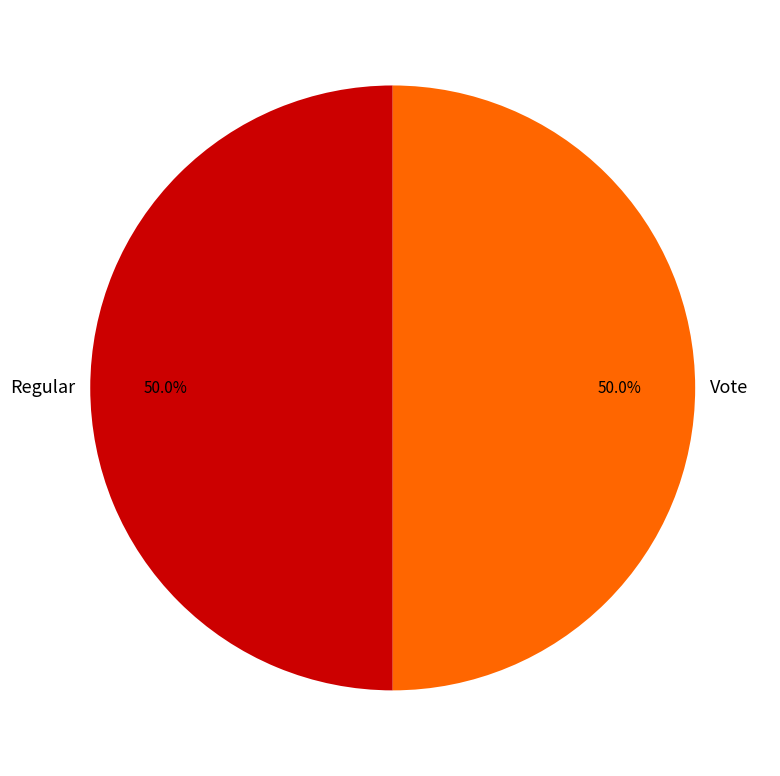

Is the sum of Regular and Vote greater than half?

Yes